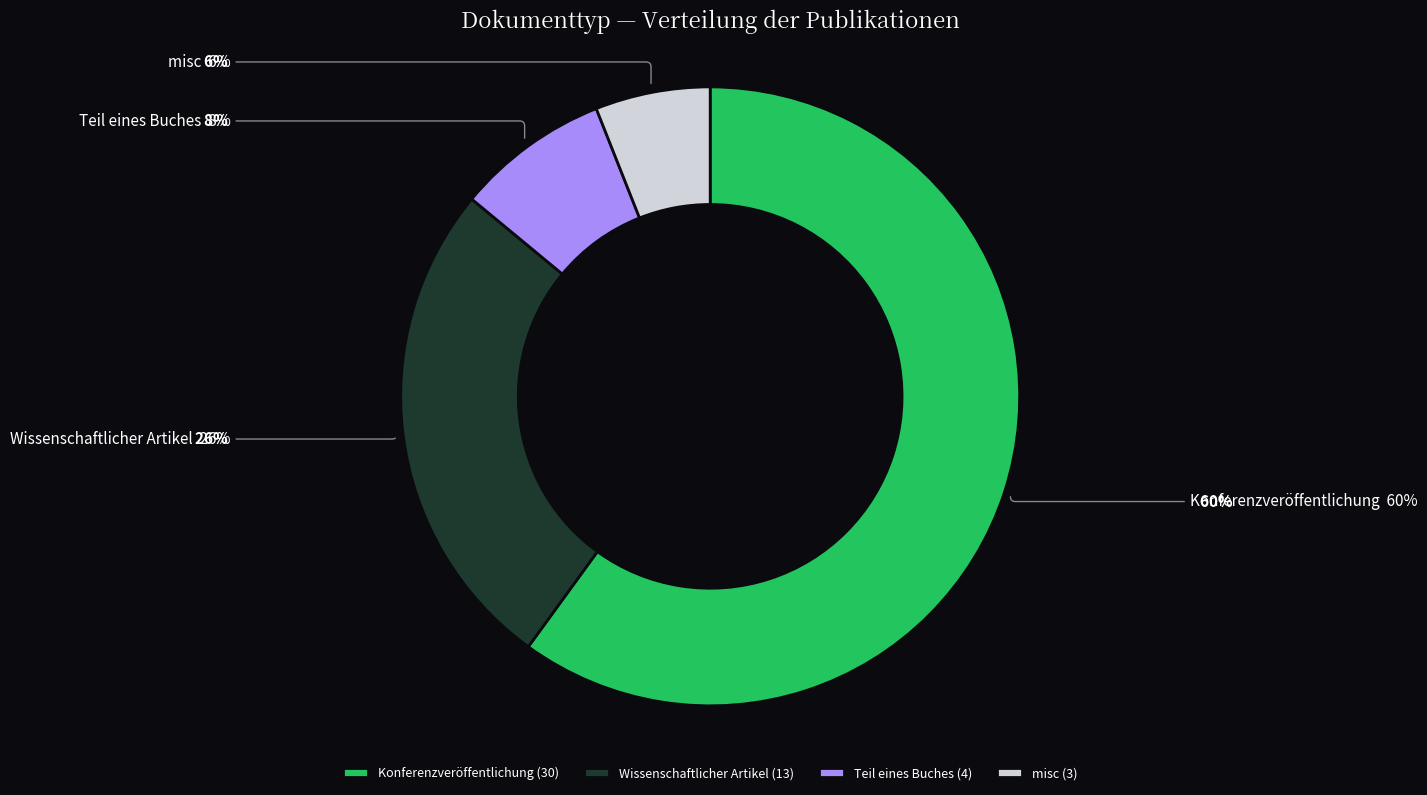

How many segments does this pie chart have?

4